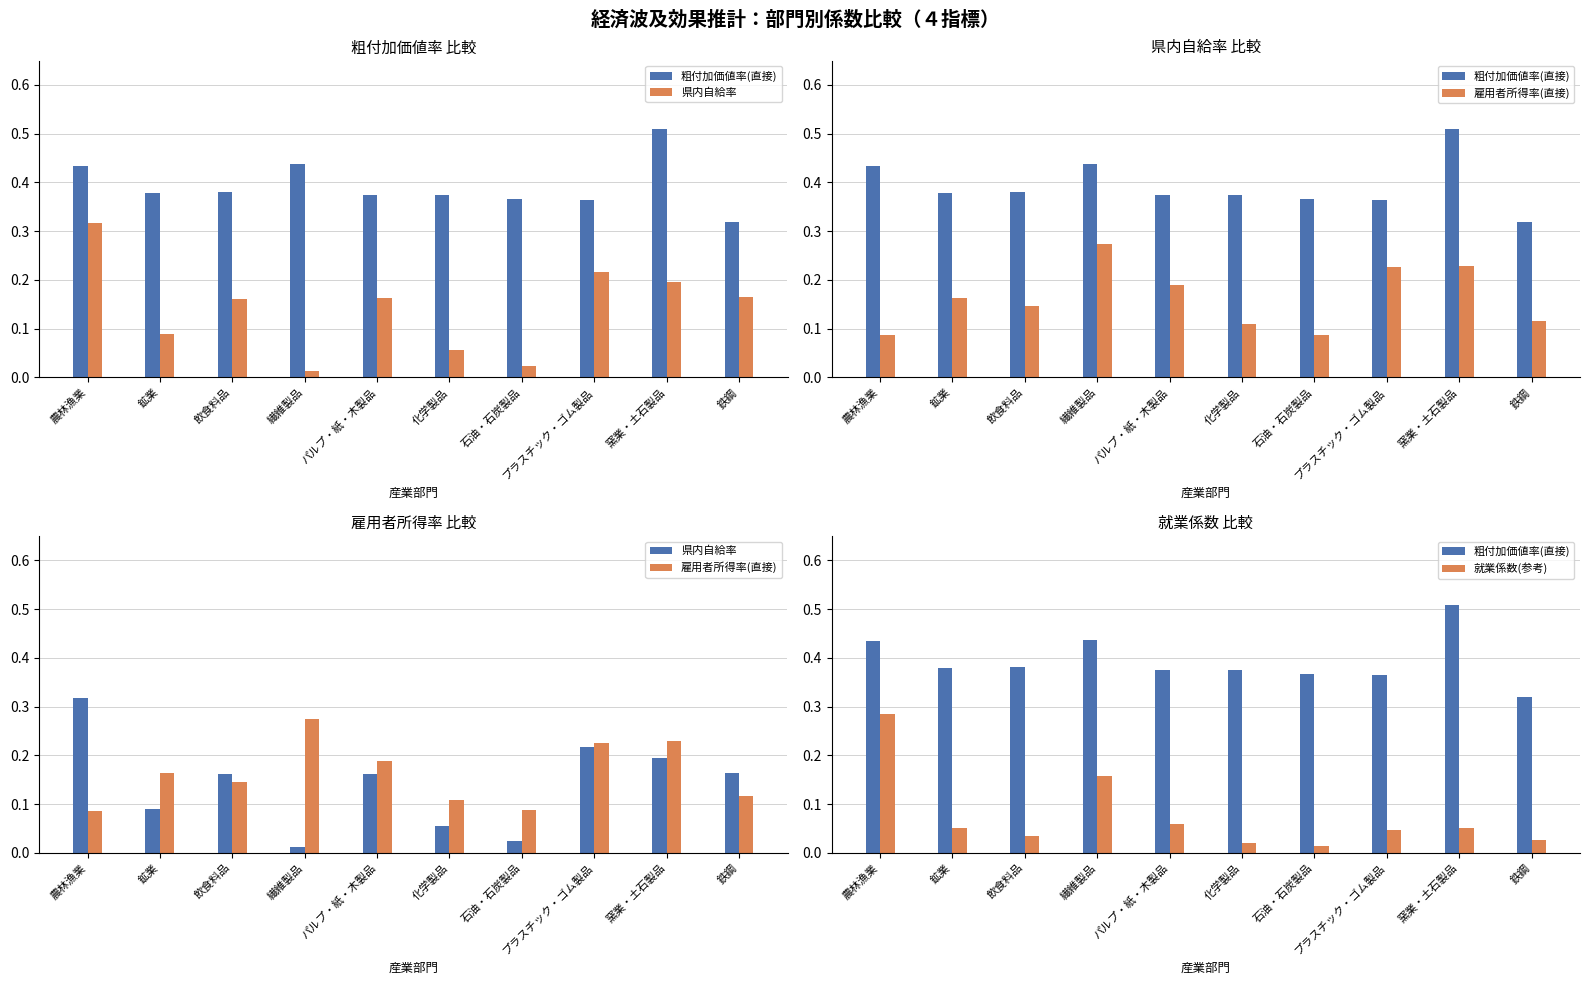

What is the difference between the maximum and minimum values in the 就業係数(参考) series?

0.3